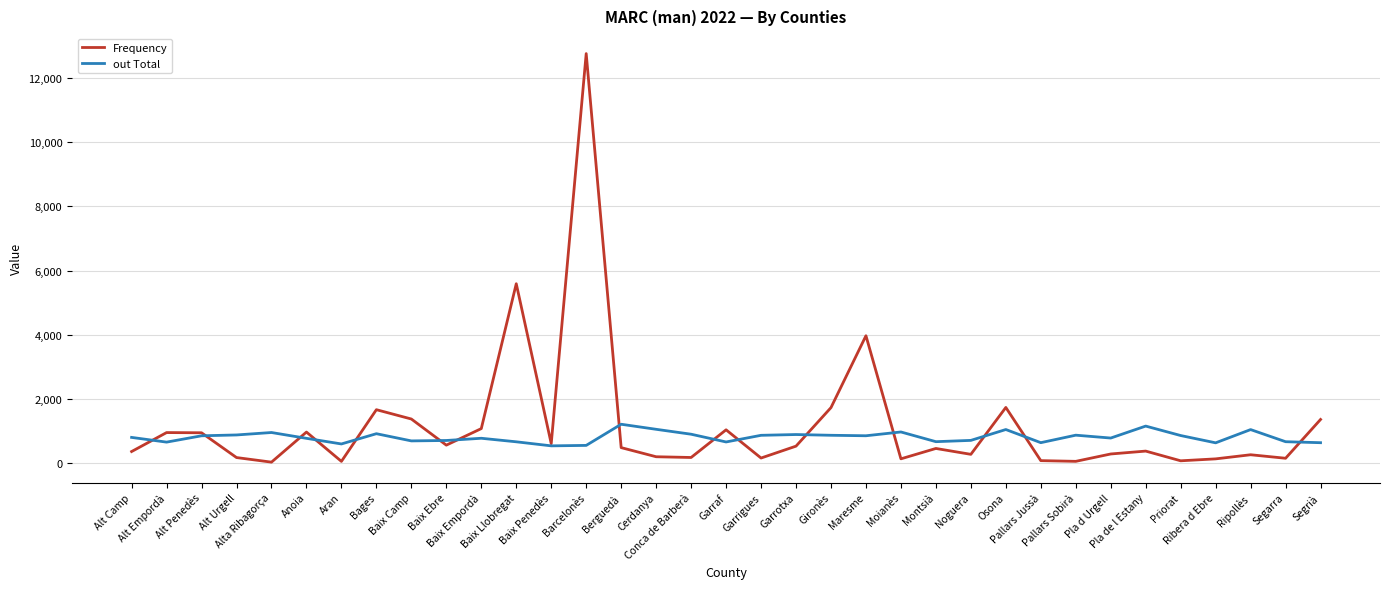

Is it true that Frequency equals 206 at Cerdanya?

True